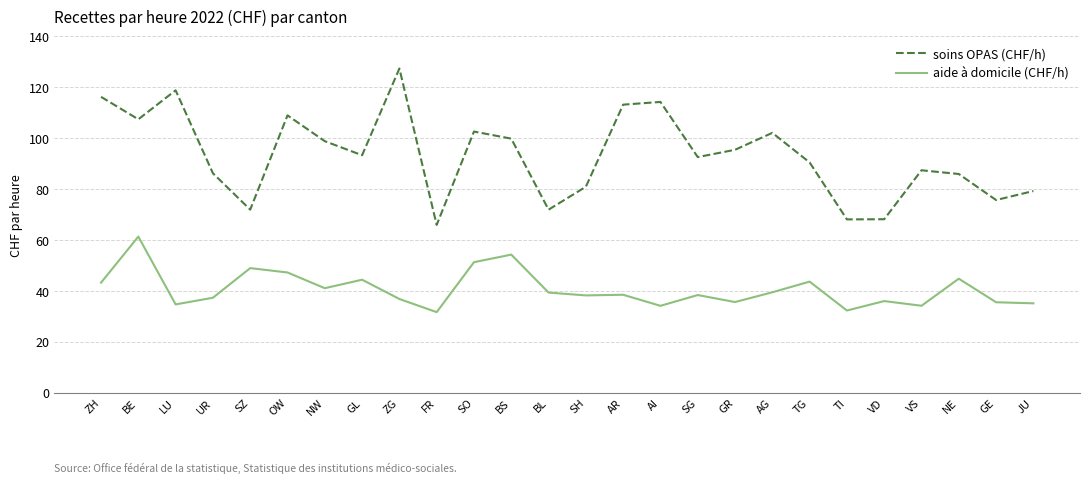

Between AI and VS, which series saw the biggest shift?

soins OPAS (CHF/h)